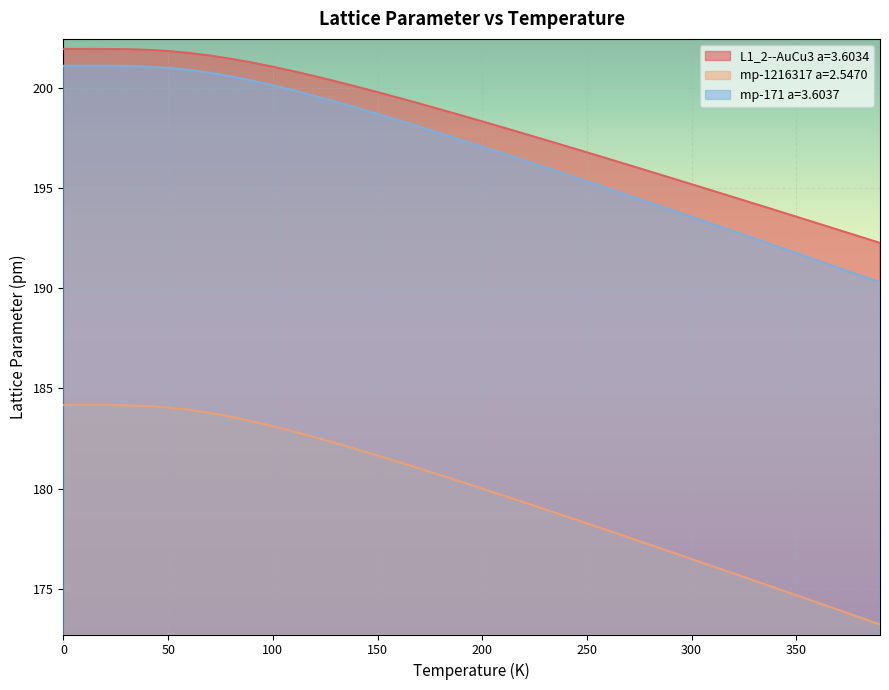

What is the smallest value displayed?

173.2